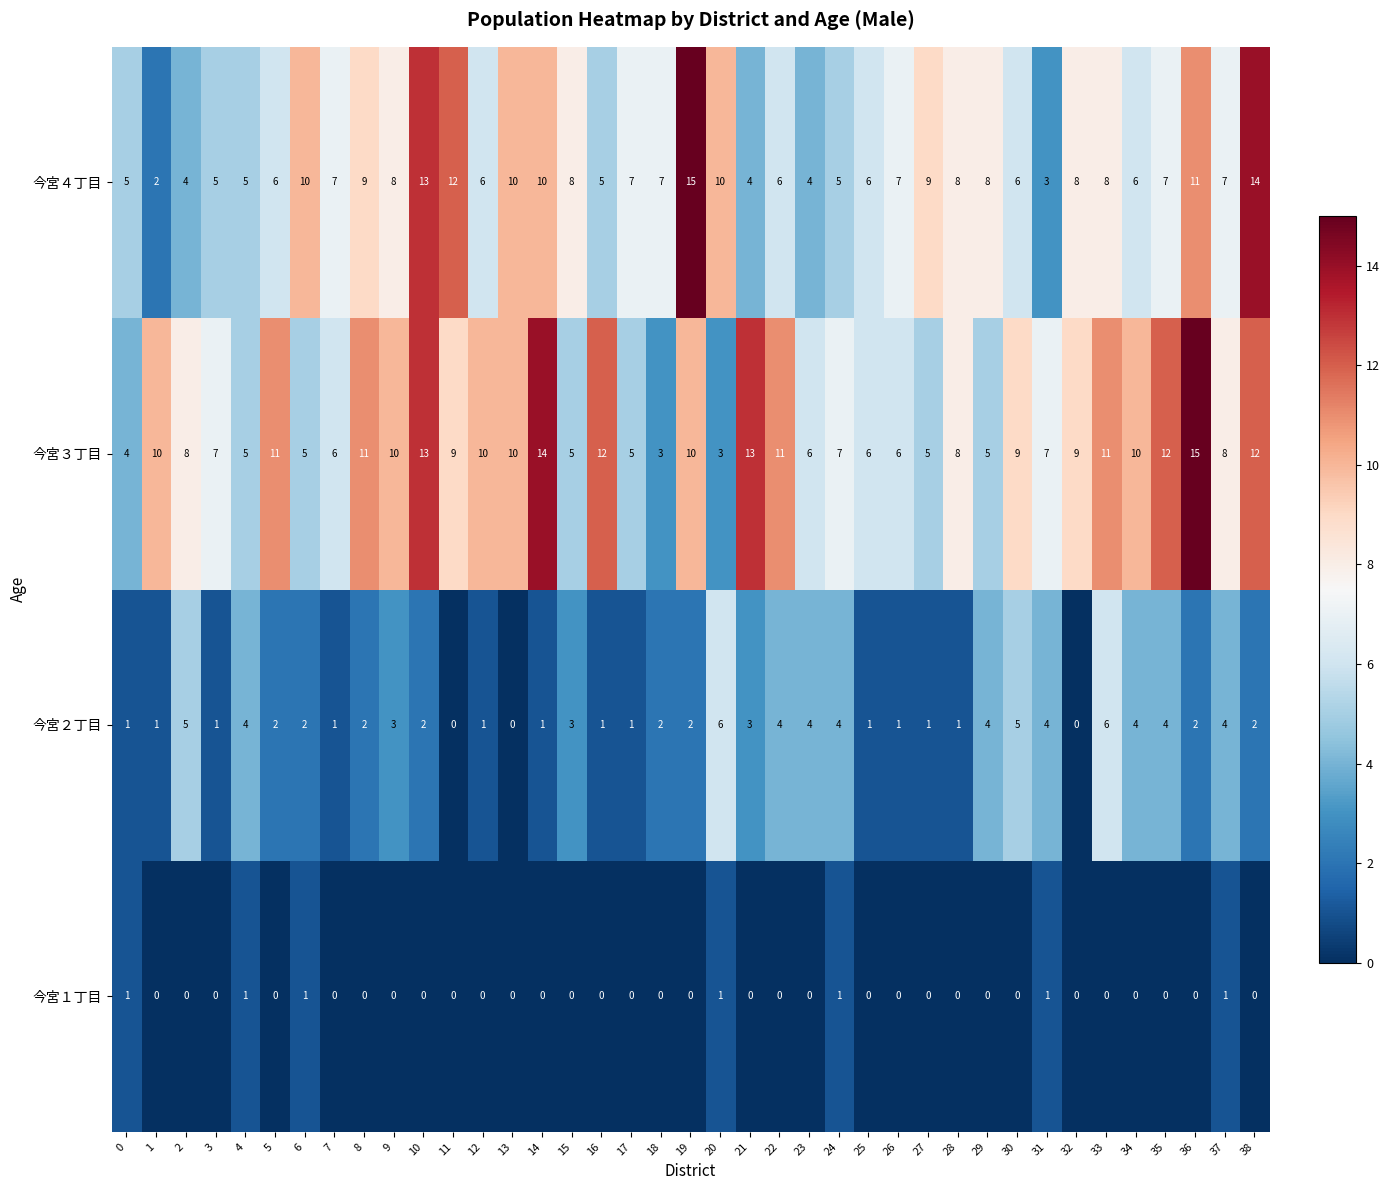

Rank the series at 21 from highest to lowest value.

今宮３丁目, 今宮４丁目, 今宮２丁目, 今宮１丁目